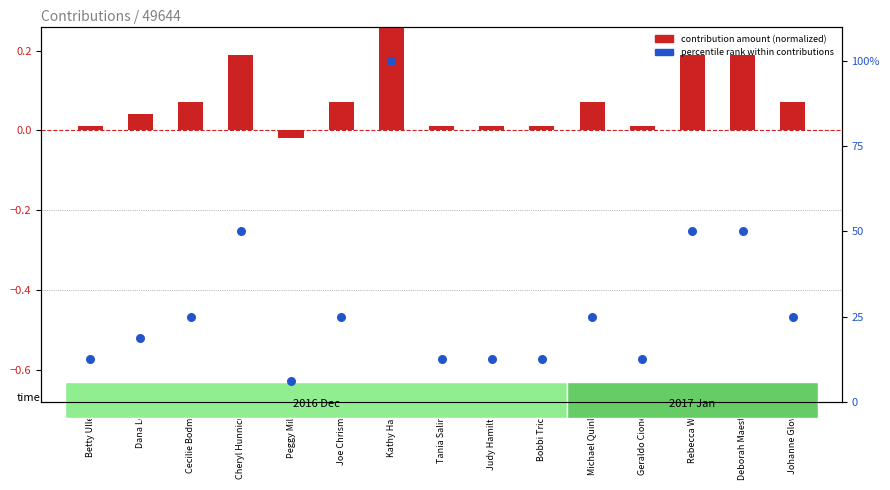

Which series has the largest total across all categories?

percentile rank within contributions